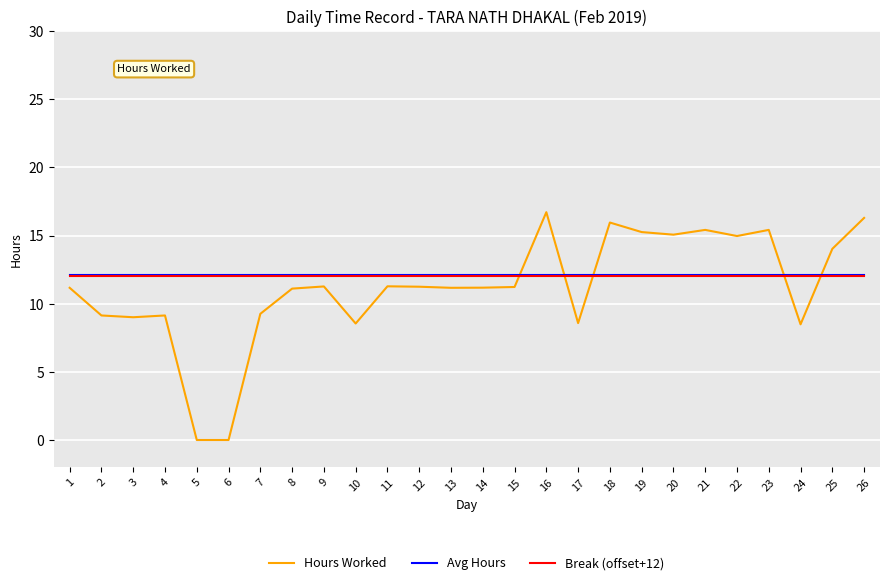

Which label corresponds to the largest value in the chart?

16